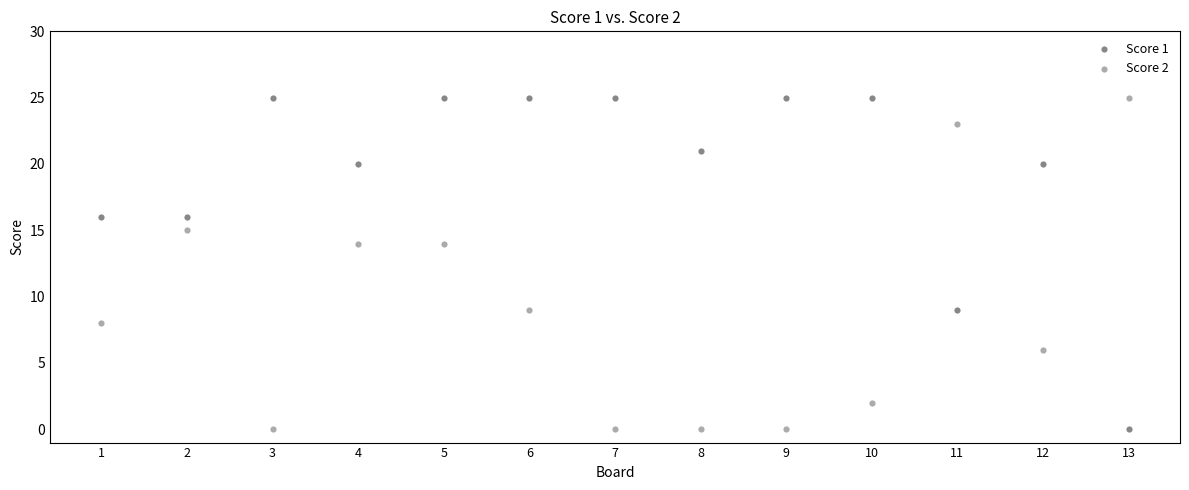

What is the X range (max minus min) for the scatter plot?

12